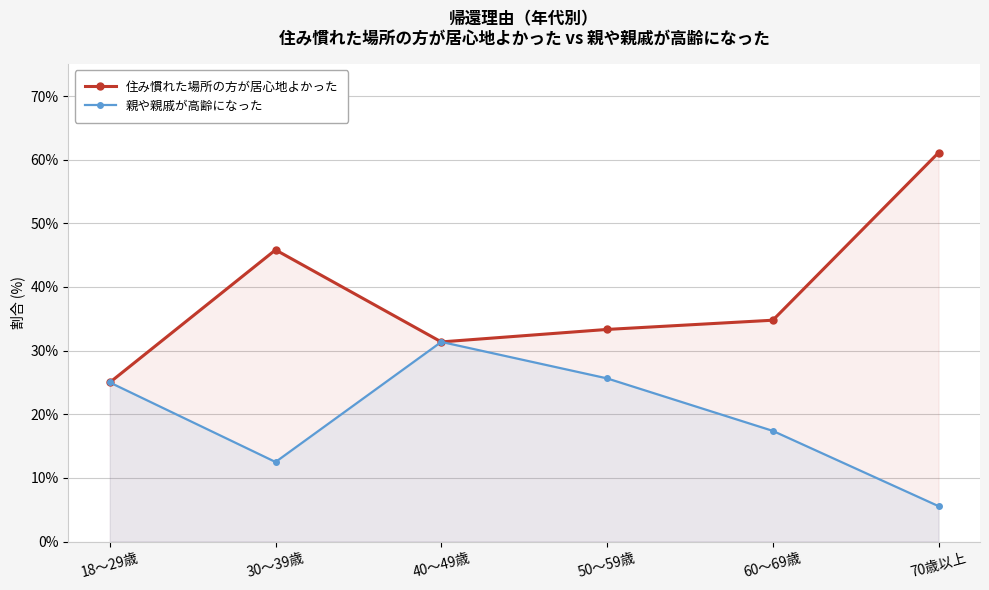

At which category does 住み慣れた場所の方が居心地よかった reach its first local valley?

40～49歳